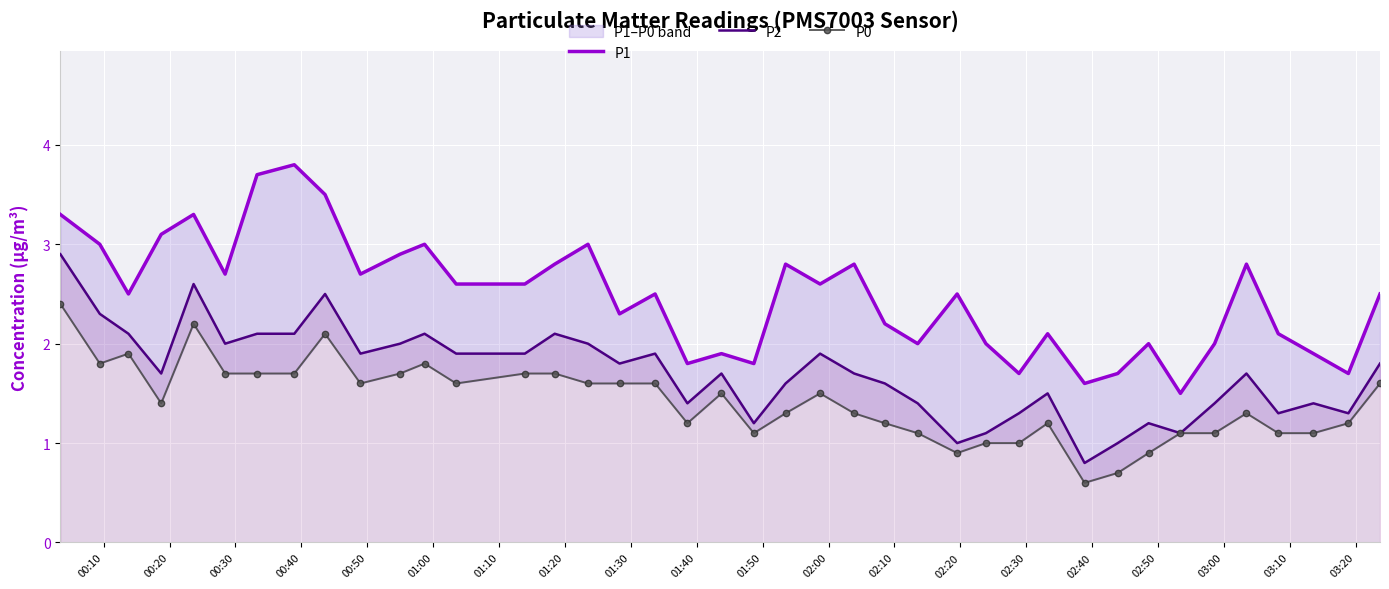

What is the difference between the maximum and second lowest values in the P0 series?

1.7